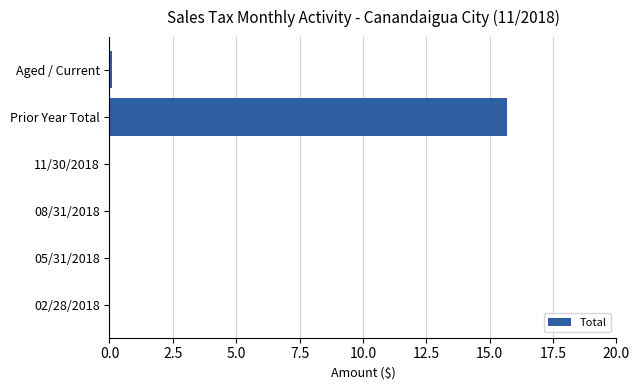

The chart shows a value of -8.4 at 11/30/2018. True or false?

False